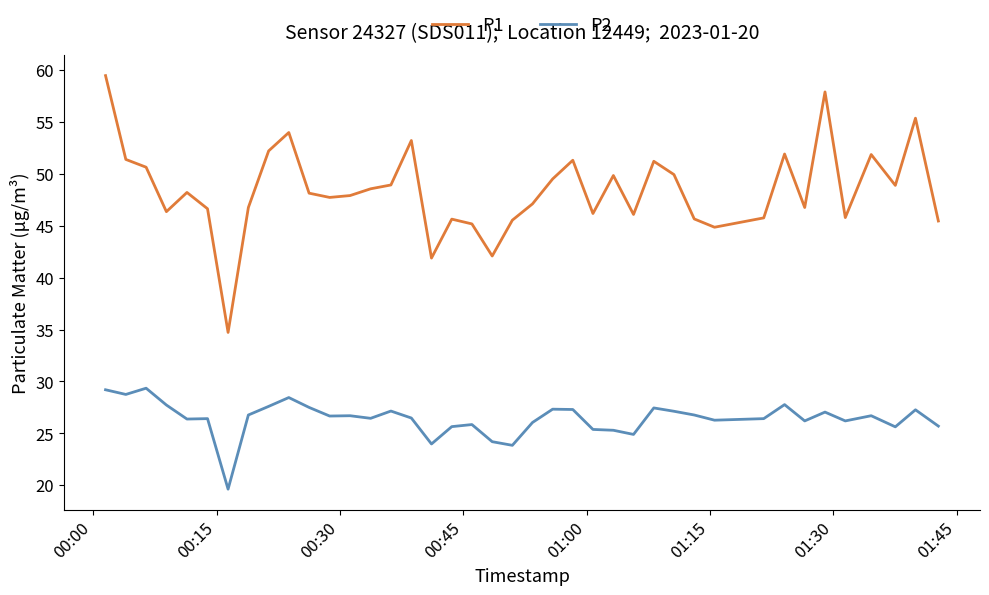

Which series has the widest spread of values?

P1